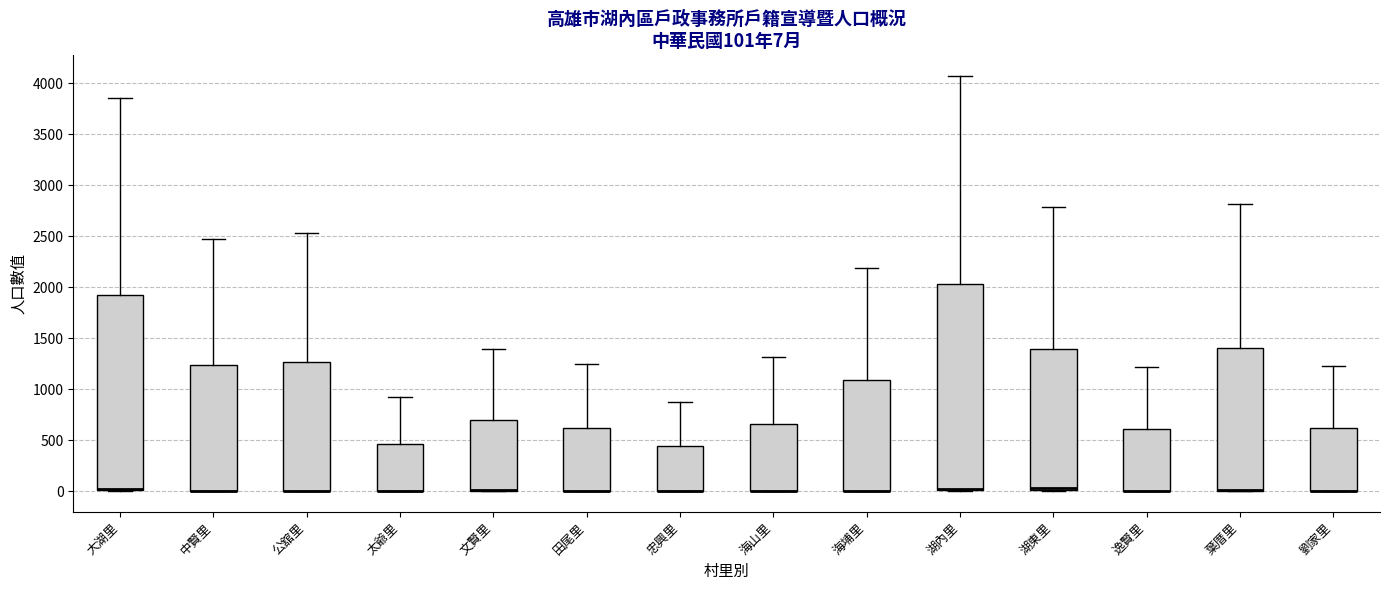

Which box is the tallest, from its lower edge to its upper edge?

湖內里